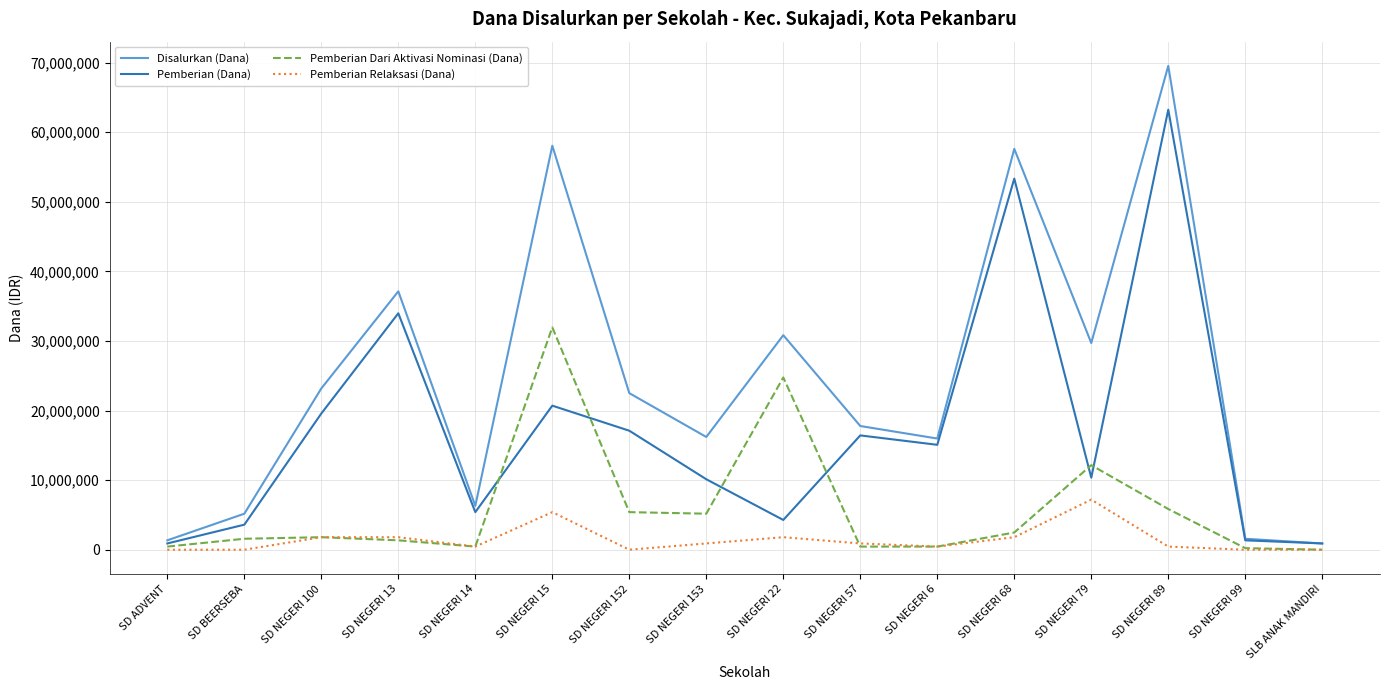

Rank the series by their average value, from lowest to highest.

Pemberian Relaksasi (Dana), Pemberian Dari Aktivasi Nominasi (Dana), Pemberian (Dana), Disalurkan (Dana)